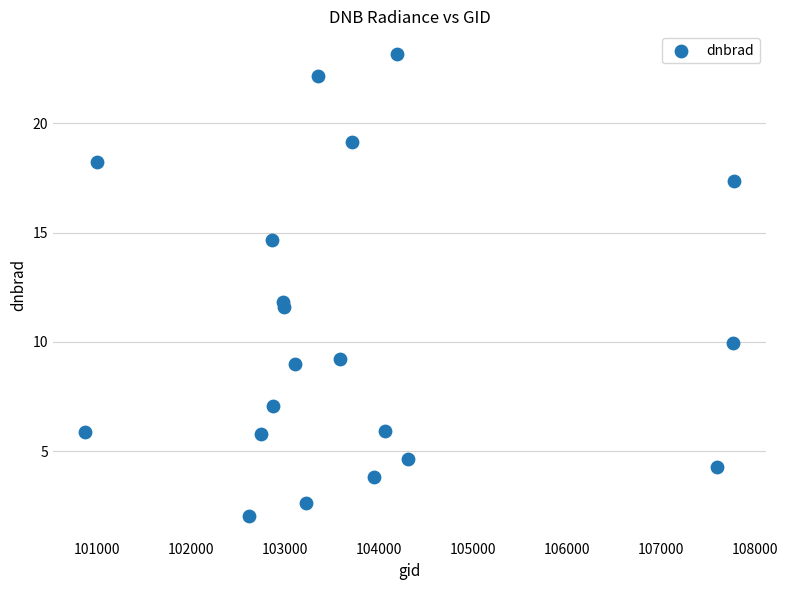

What is the range of X values (max minus min)?

6894.0